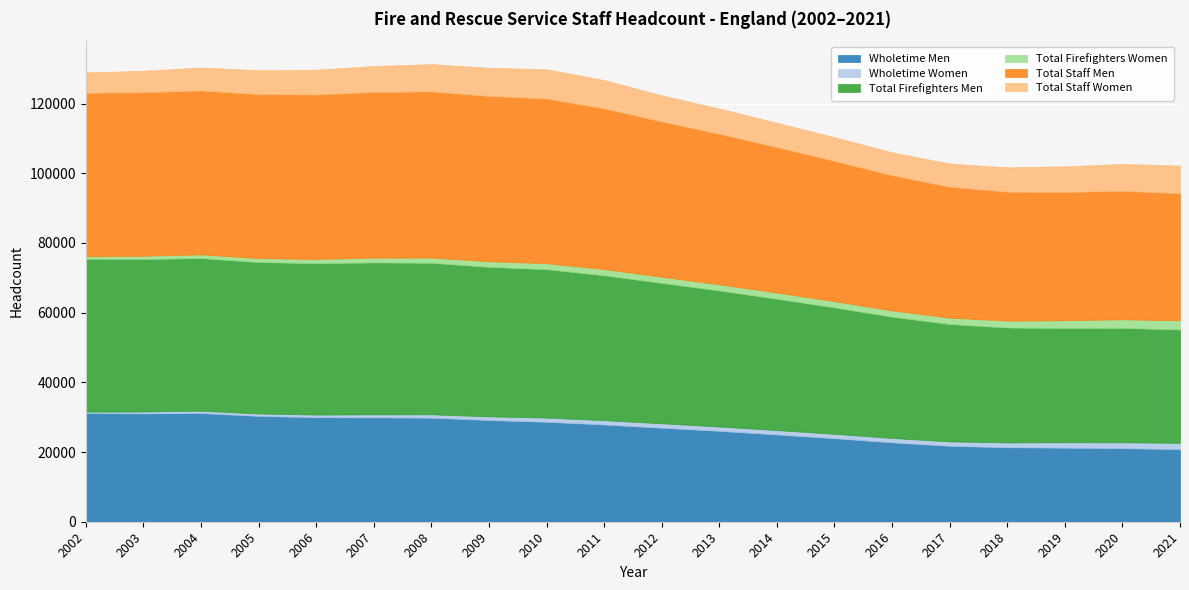

Count the number of categories in the chart.

20